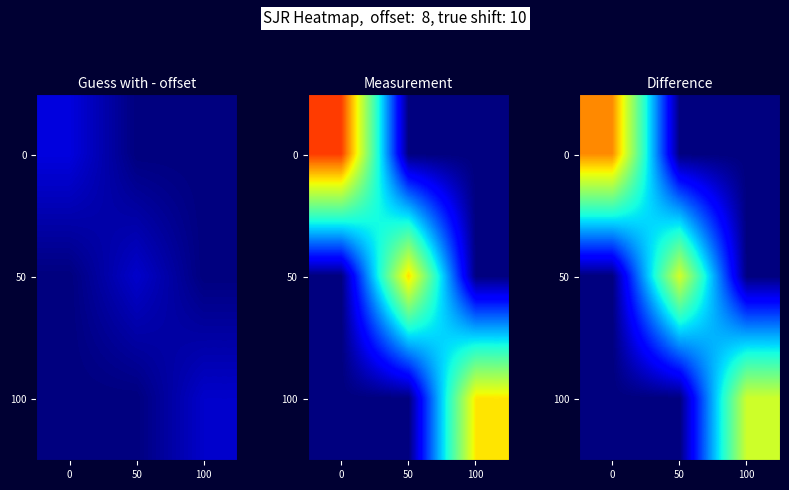

At which category does the chart reach its minimum across all series?

50